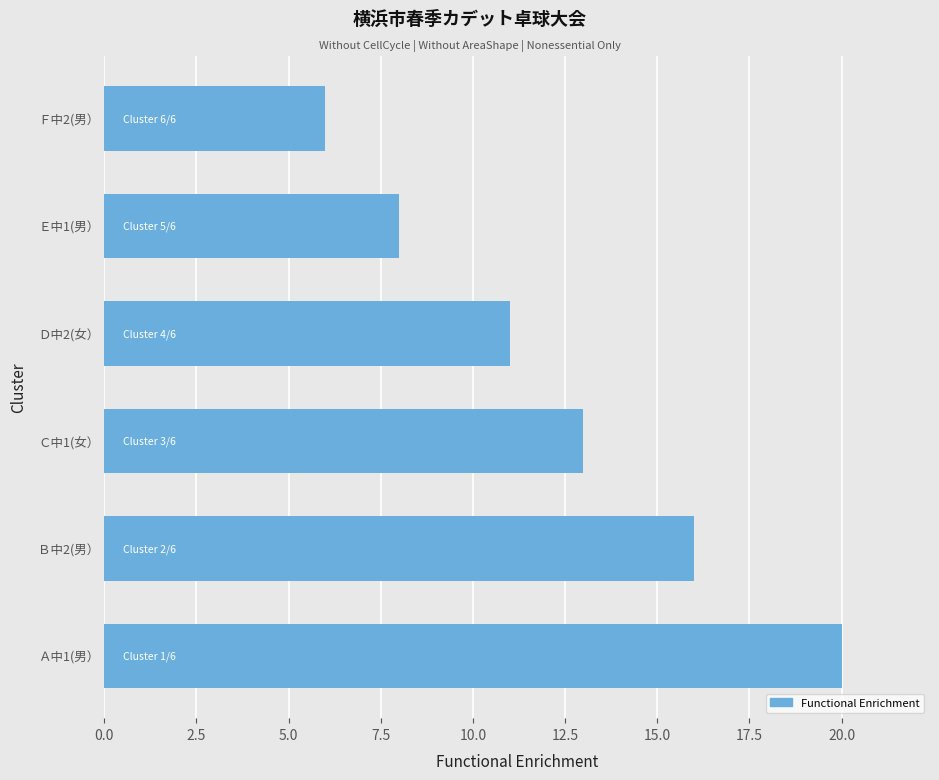

Where is the data nearest to the value 13?

Ｃ中1(女）